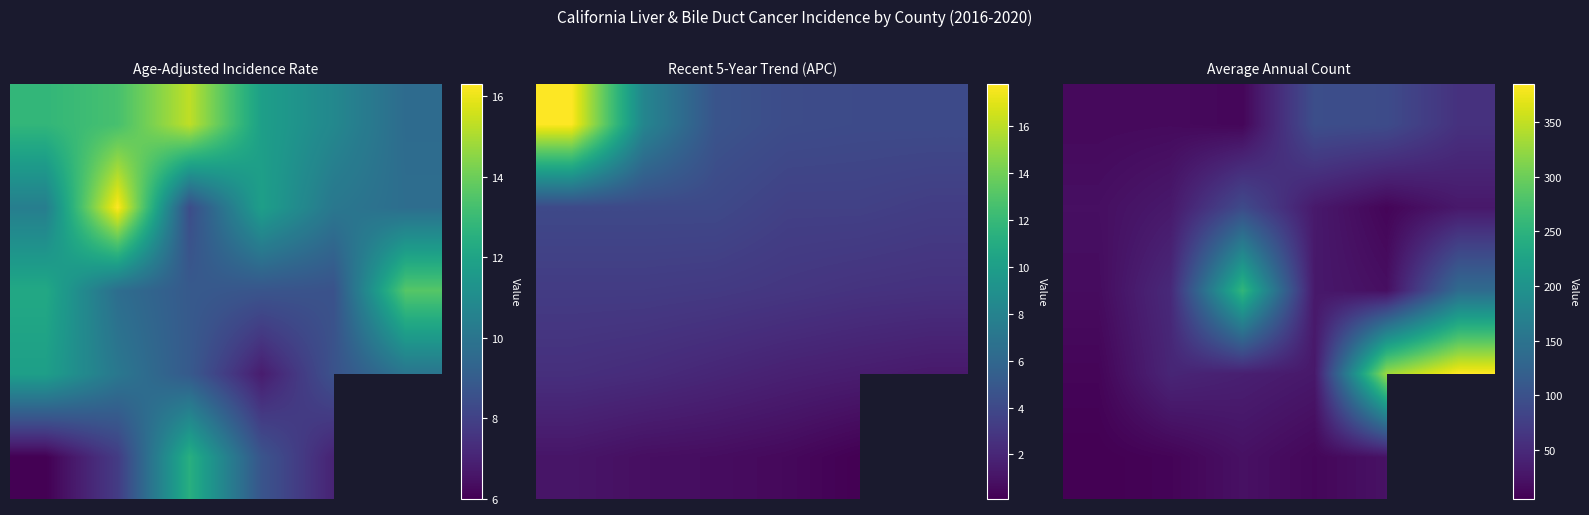

What is the total value across all series at 1?

150.0